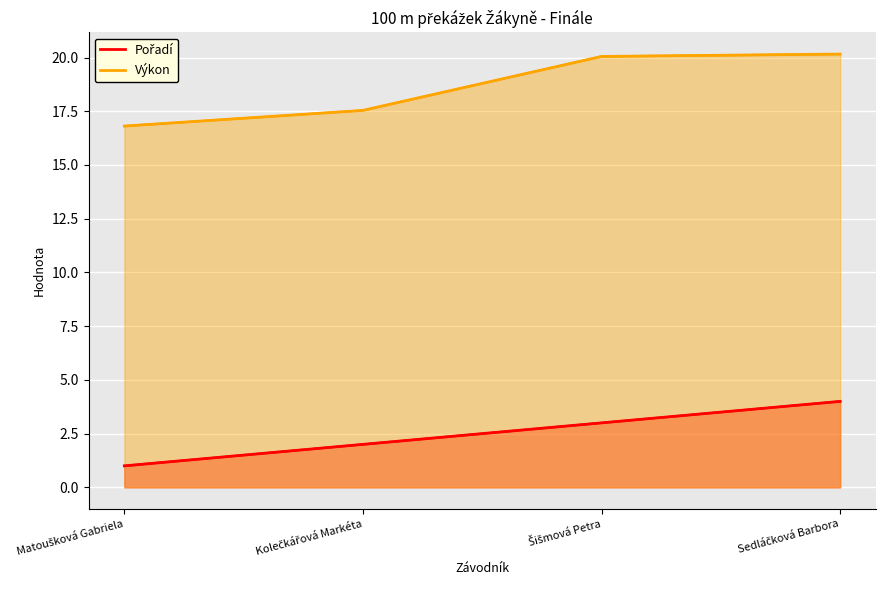

What is the total value across all series at Sedláčková Barbora?

24.2